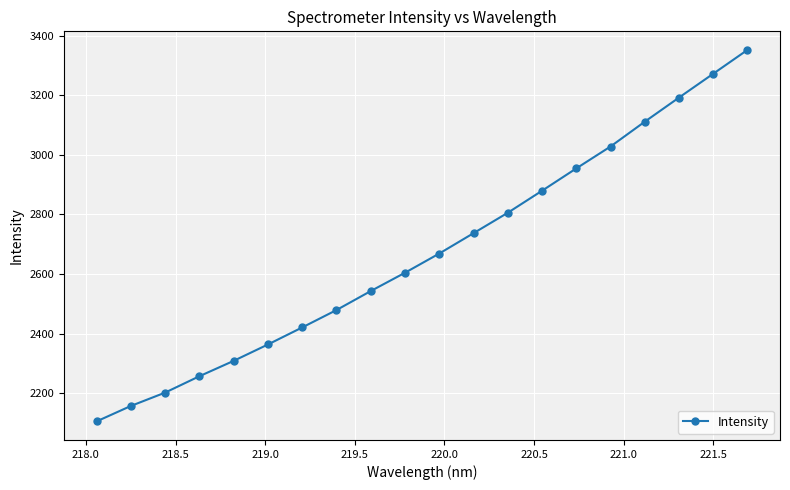

What is the sum of all values?

53442.8